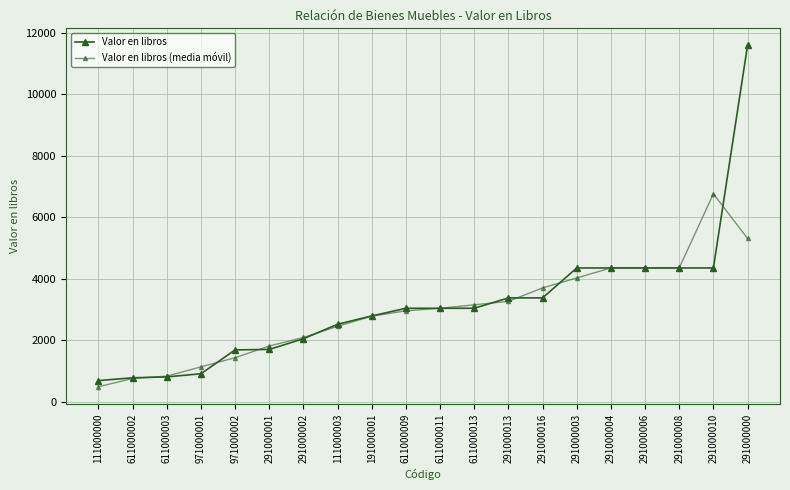

How many distinct data groups are displayed?

2